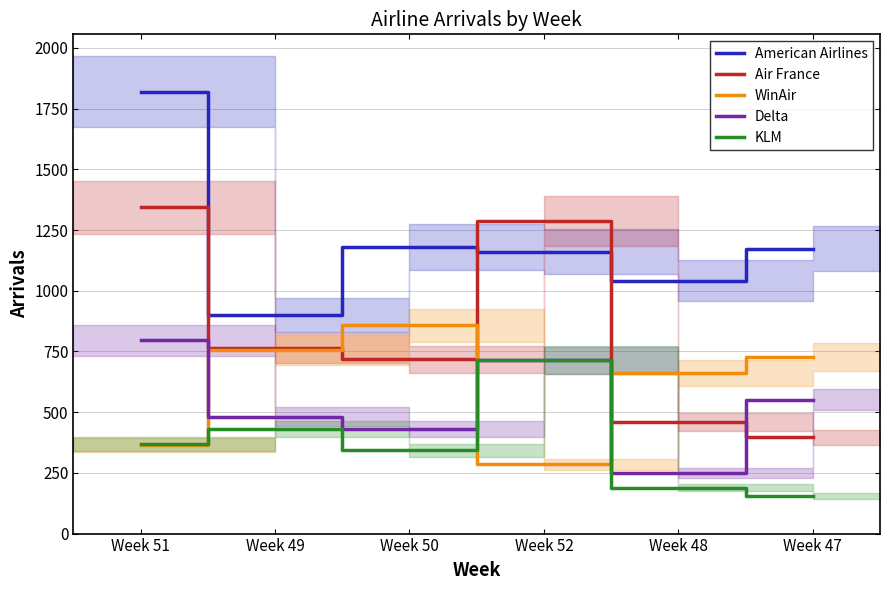

Reading left to right, what are all the values shown in this chart?

American Airlines: Week 51=1819	Week 49=900	Week 50=1180	Week 52=1160	Week 48=1042	Week 47=1173
Air France: Week 51=1343	Week 49=763	Week 50=717	Week 52=1287	Week 48=460	Week 47=396
WinAir: Week 51=364	Week 49=756	Week 50=858	Week 52=286	Week 48=662	Week 47=727
Delta: Week 51=797	Week 49=482	Week 50=431	Week 52=713	Week 48=250	Week 47=551
KLM: Week 51=369	Week 49=431	Week 50=343	Week 52=715	Week 48=189	Week 47=153